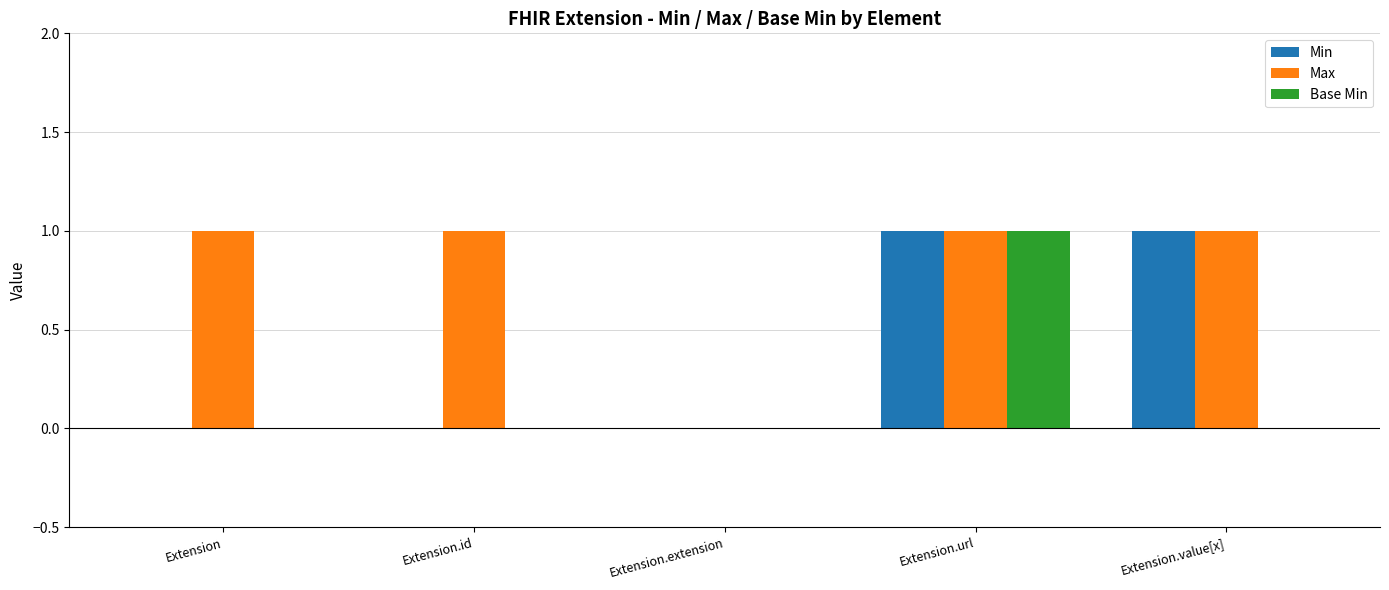

How many data points does each series have?

5